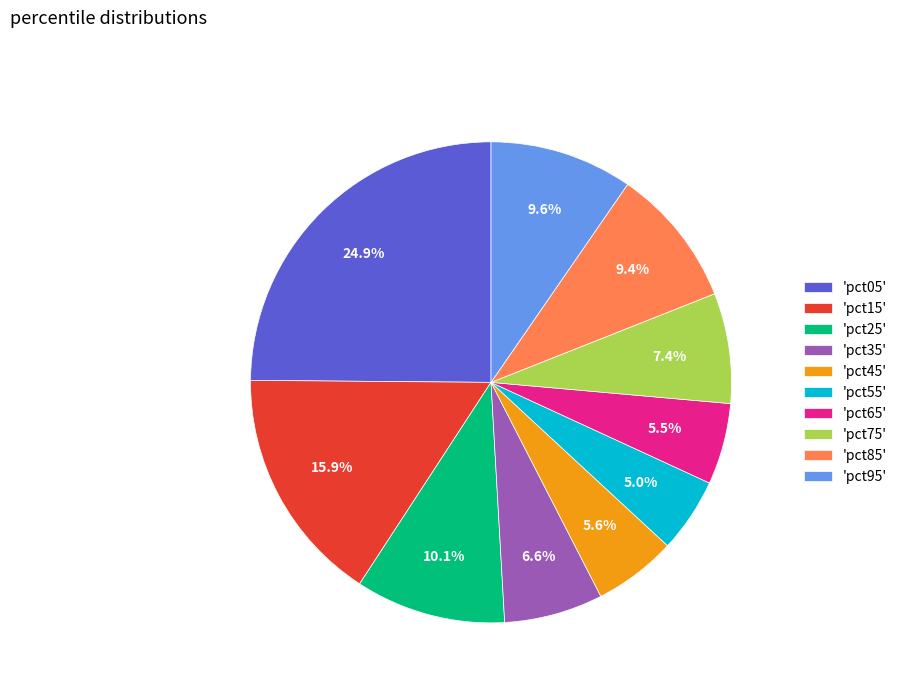

Does 'pct55' account for over 50% of the chart?

No